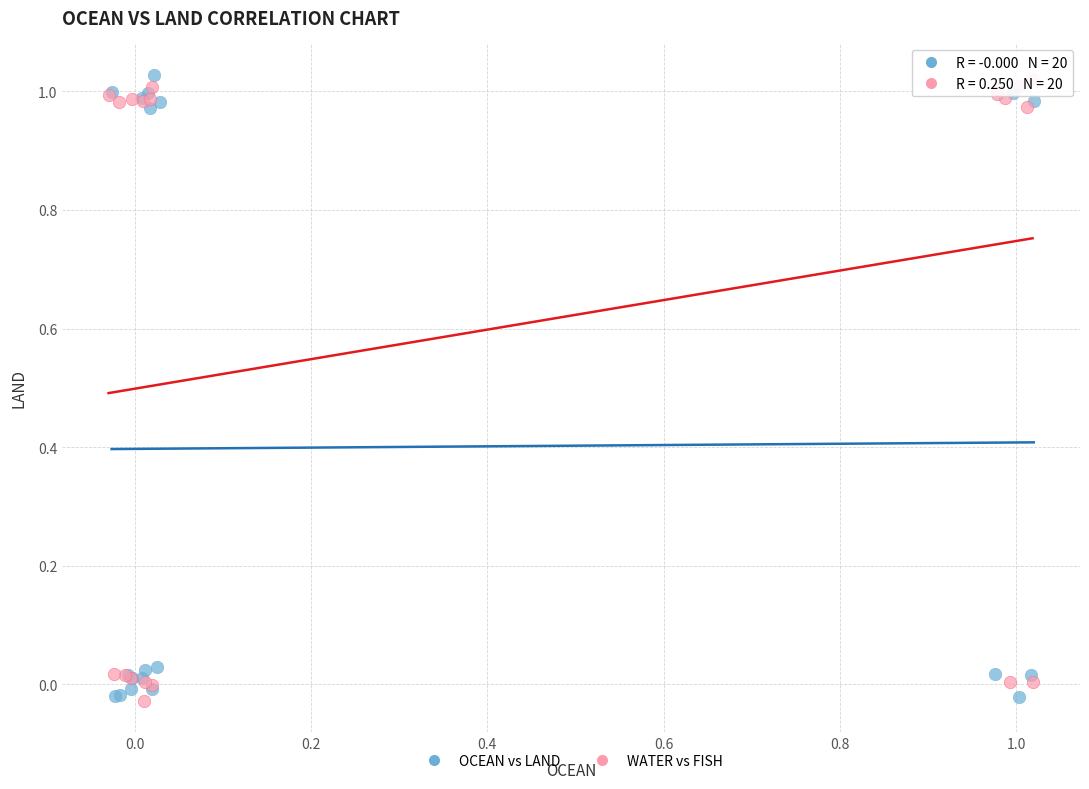

What are all the series names shown in the legend?

OCEAN vs LAND, WATER vs FISH